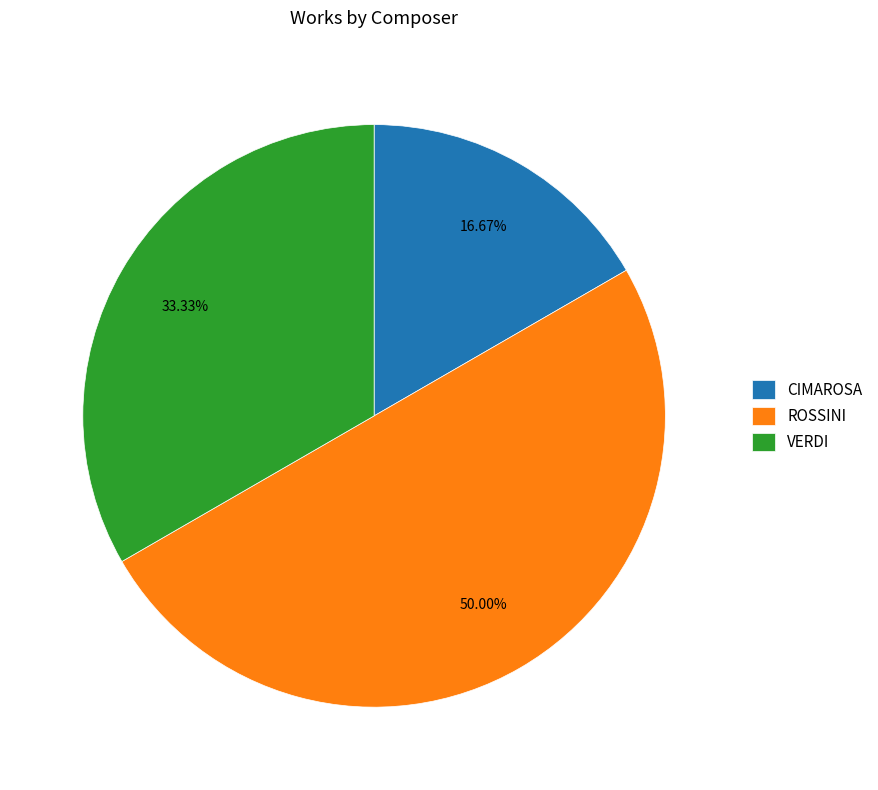

True or false: ROSSINI accounts for 50% of the total.

True